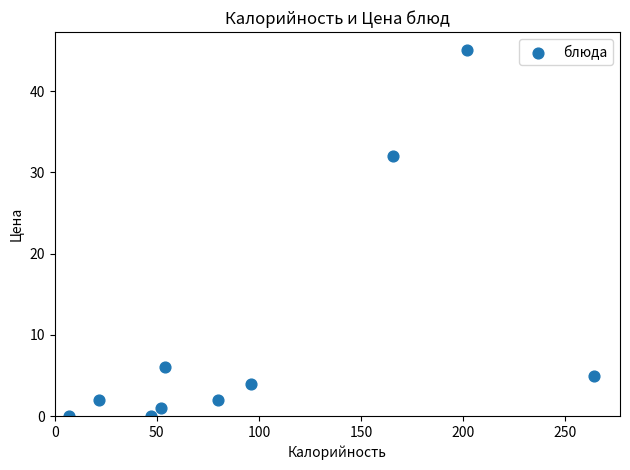

What is the range of Y values (max minus min)?

45